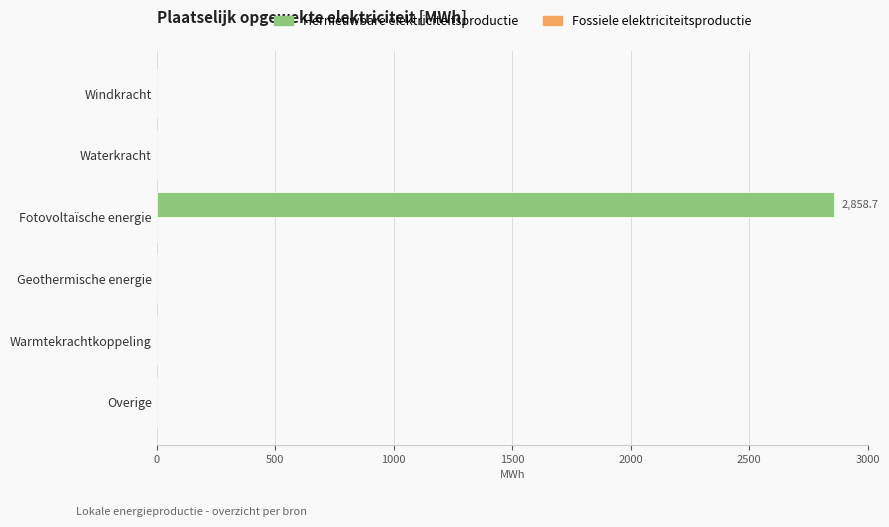

Does the chart contain stacked bars?

No